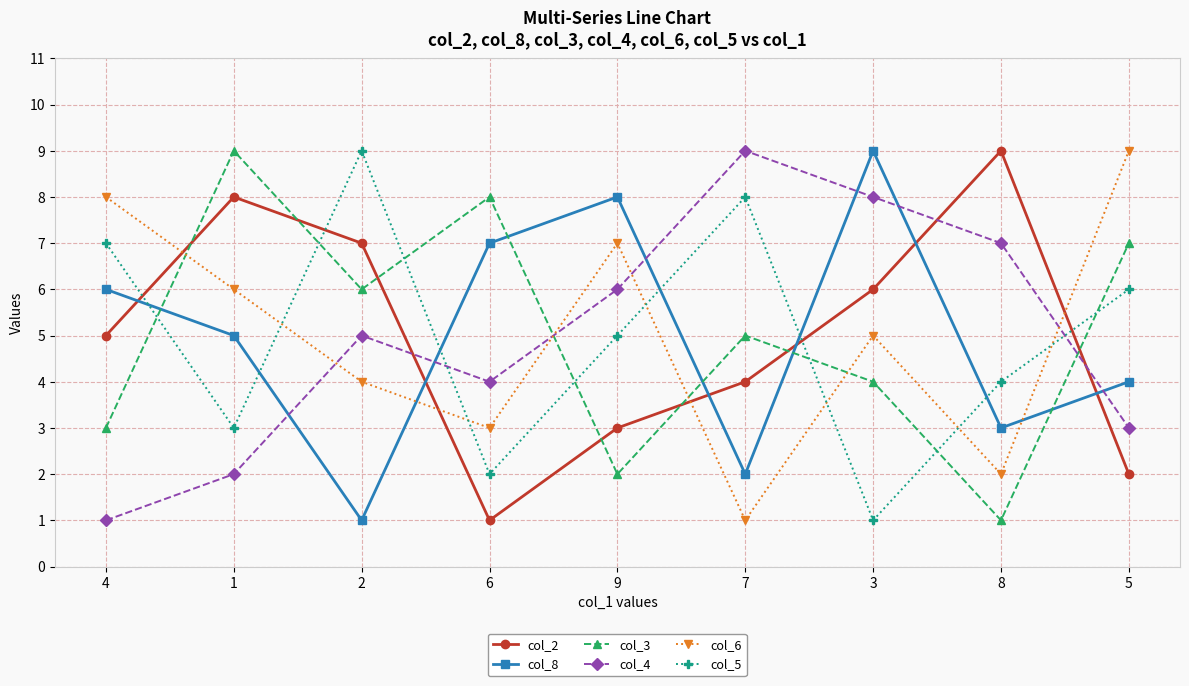

At which label does col_3 first exceed 5?

1